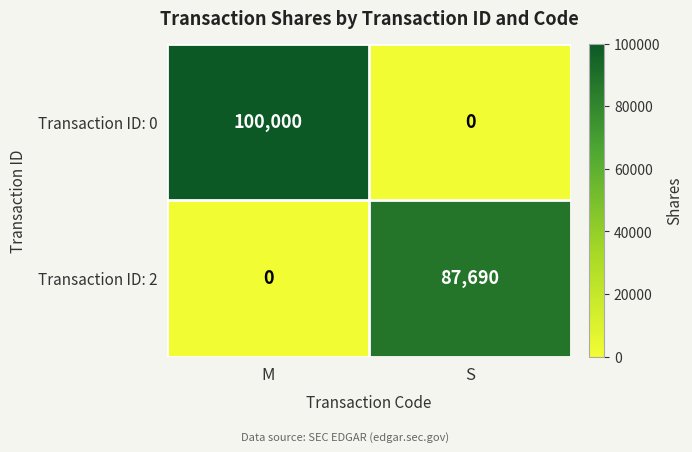

Where is Transaction ID: 2 nearest to the value 43845?

M